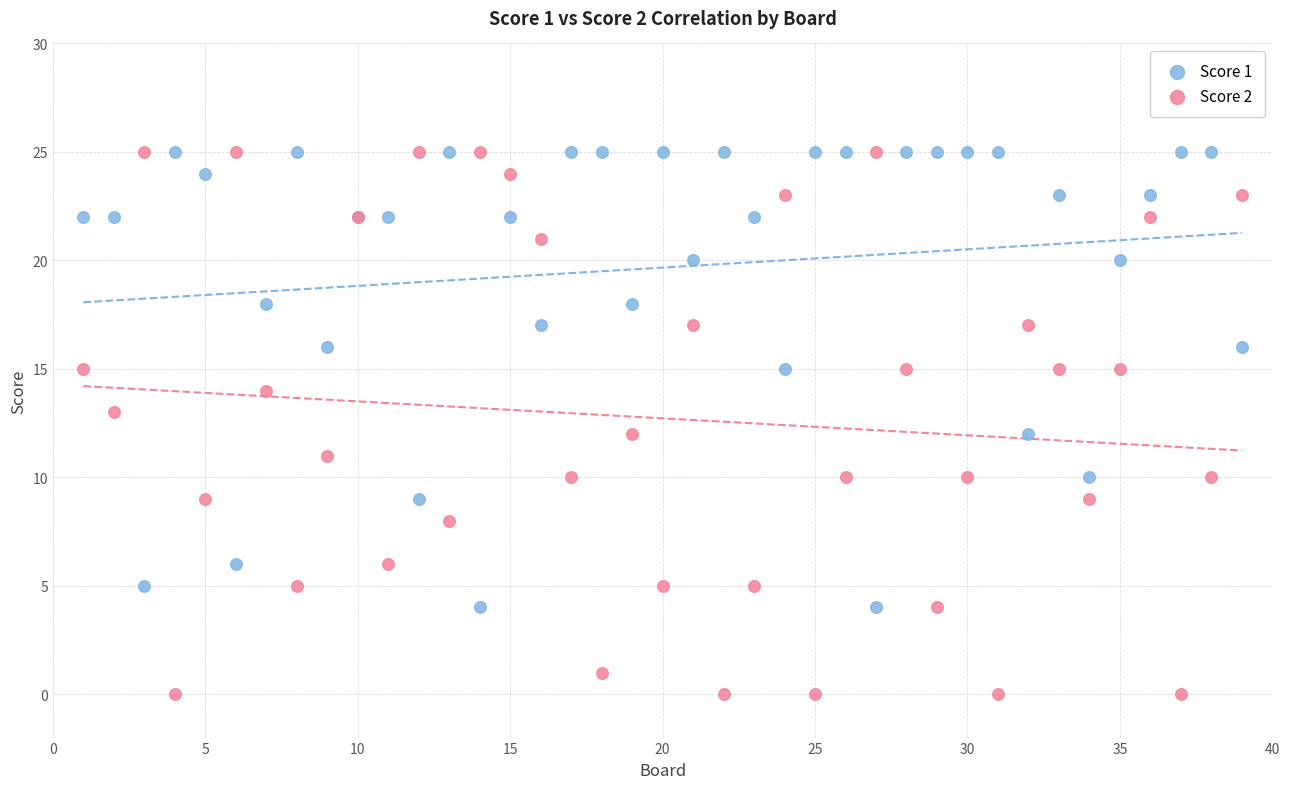

Which series reaches the minimum Y coordinate?

Score 2